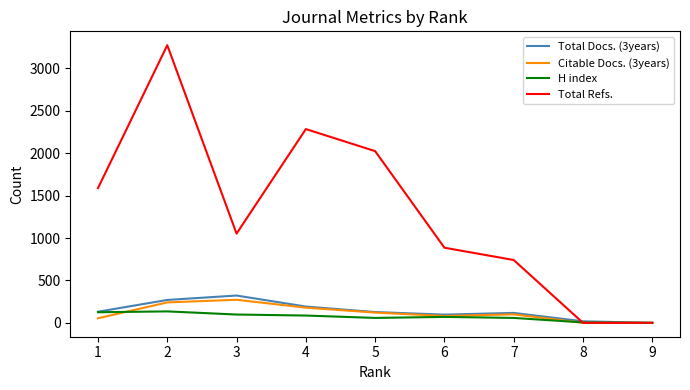

Is the value of Citable Docs. (3years) at 2 greater than the value of Total Docs. (3years) at 6?

Yes